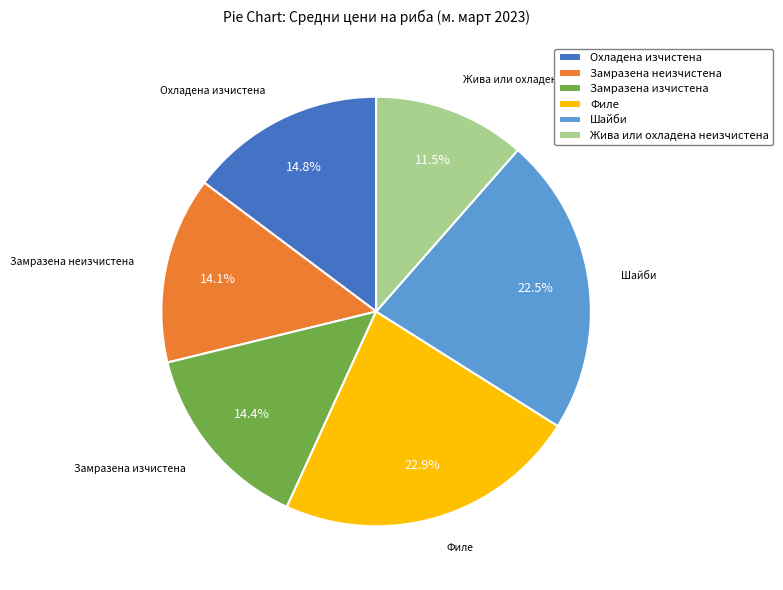

True or false: Шайби accounts for 14% of the total.

False